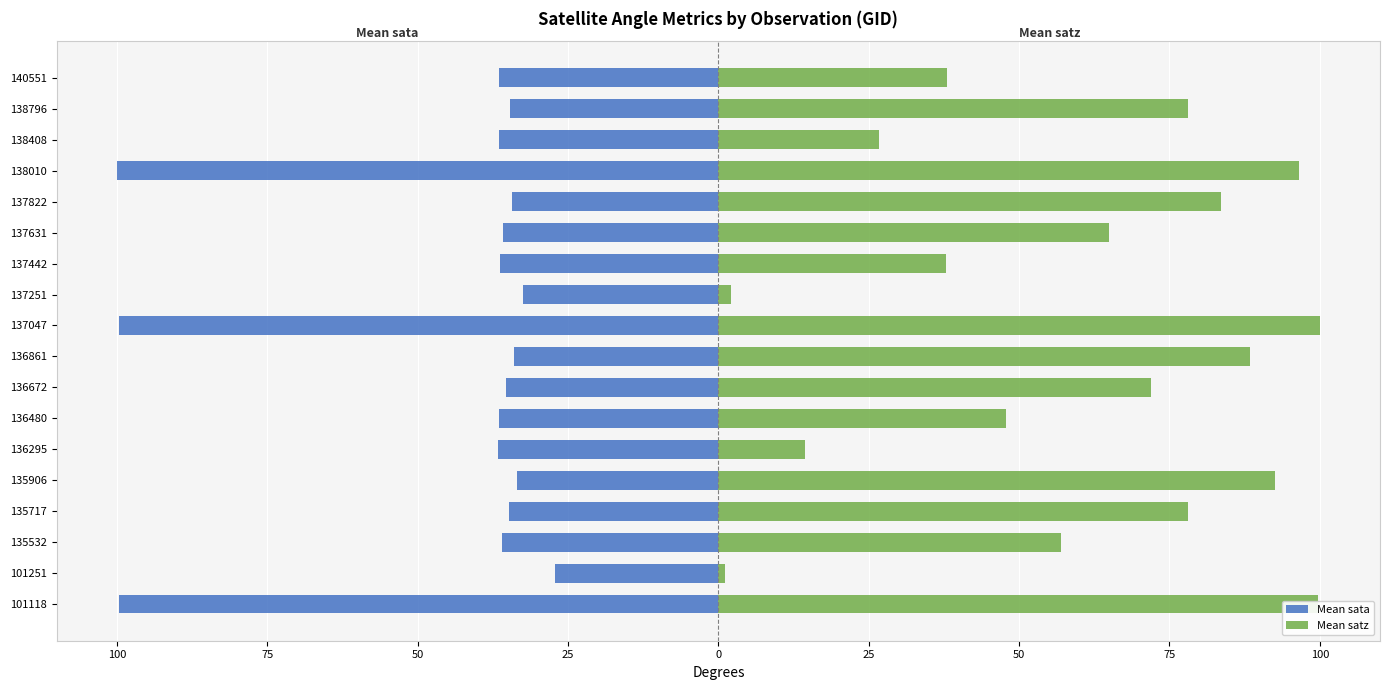

List the series in order of their overall mean, lowest first.

Mean sata, Mean satz